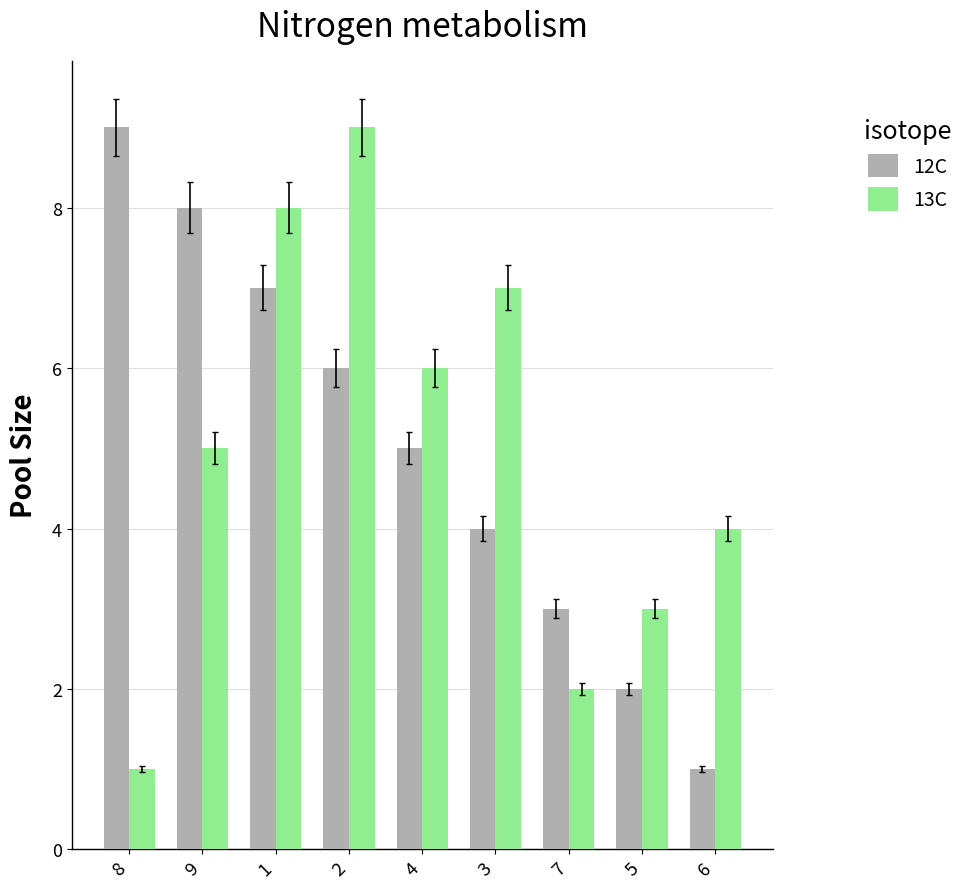

At which label is 12C closest to 5?

4